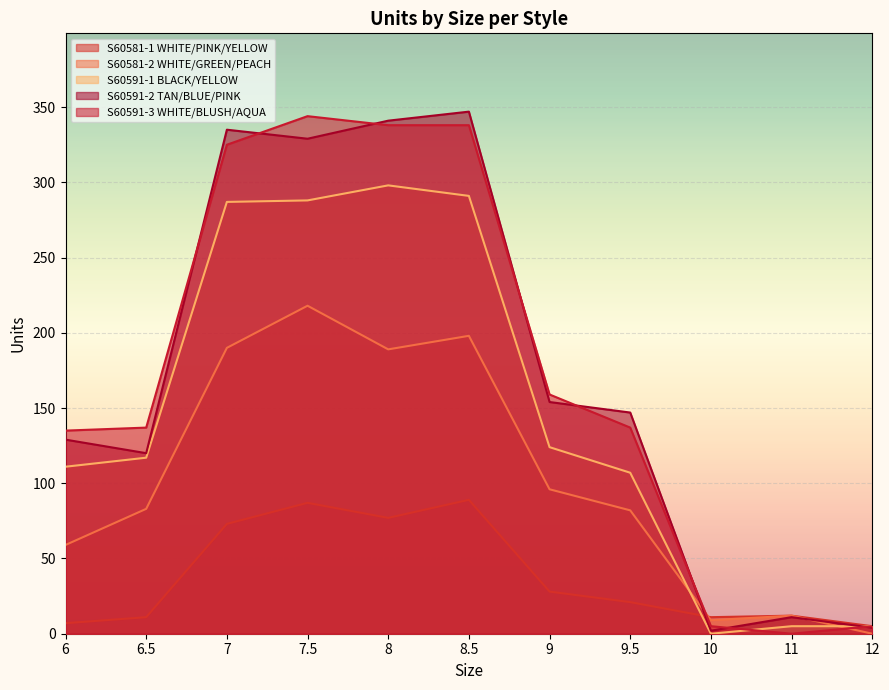

At how many categories does at least one series exceed 206?

4